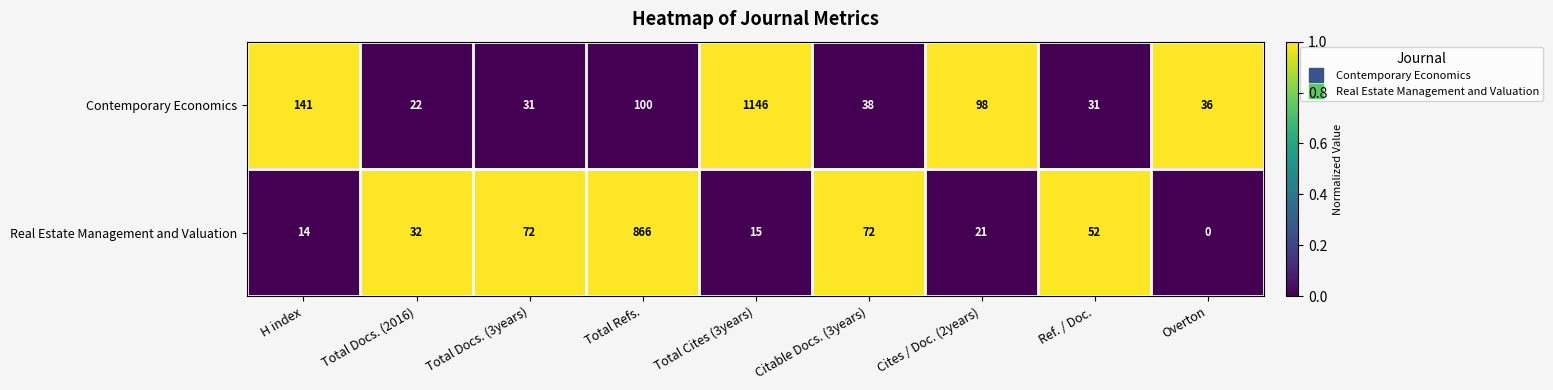

At which category is the sum across all series the highest?

Total Cites (3years)